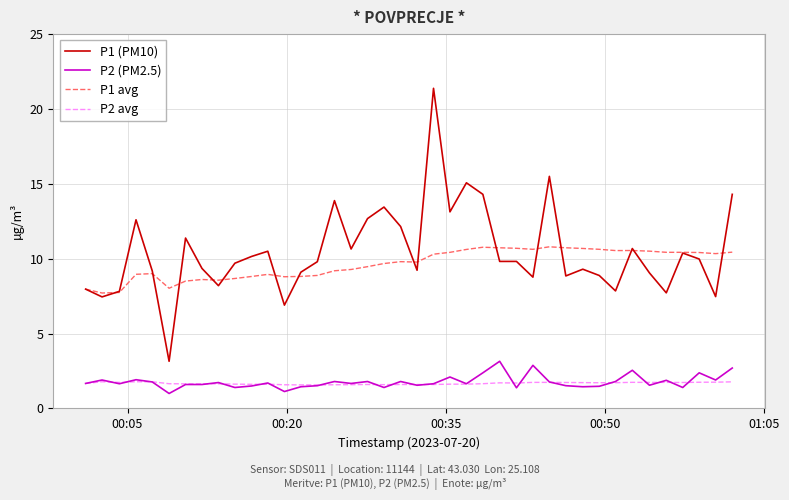

Which series has the widest spread of values?

P1 (PM10)